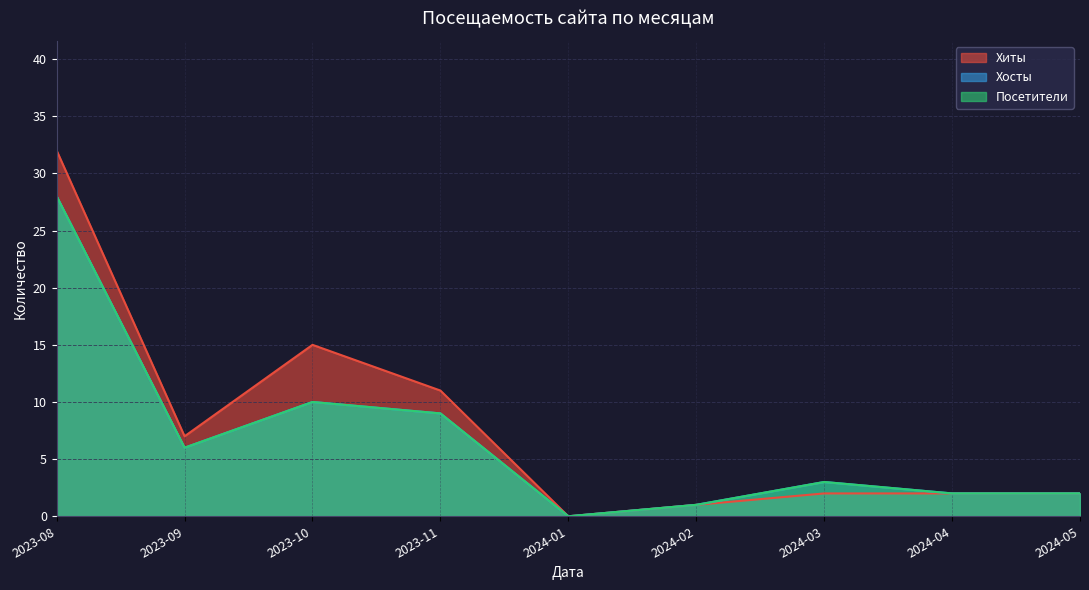

How many interior local valleys does the Хосты series have?

2